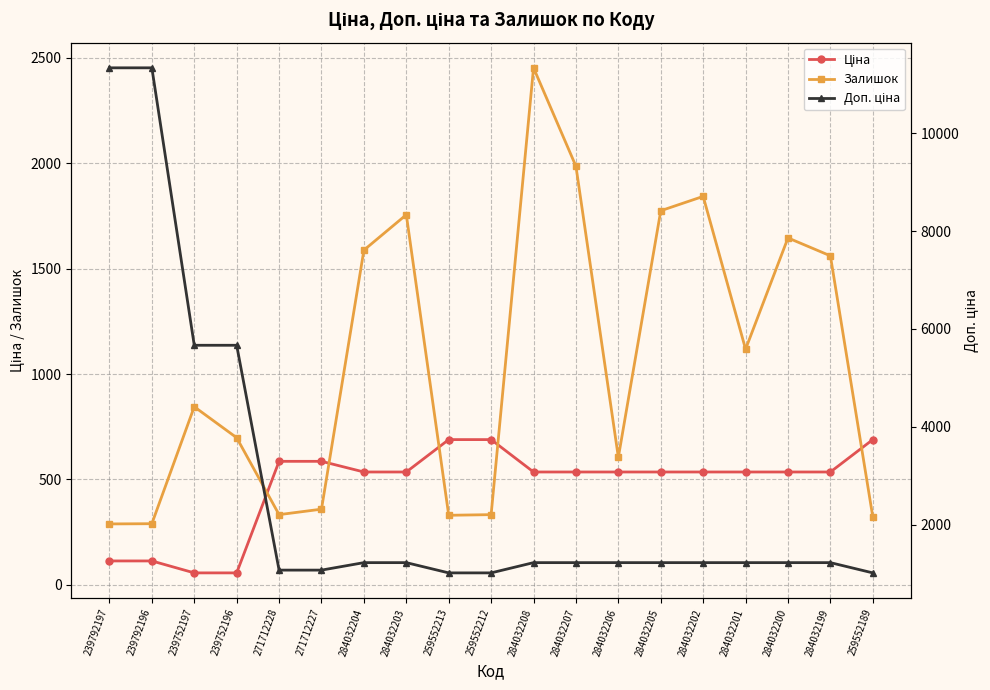

How many intersections are there between Залишок and Ціна?

5